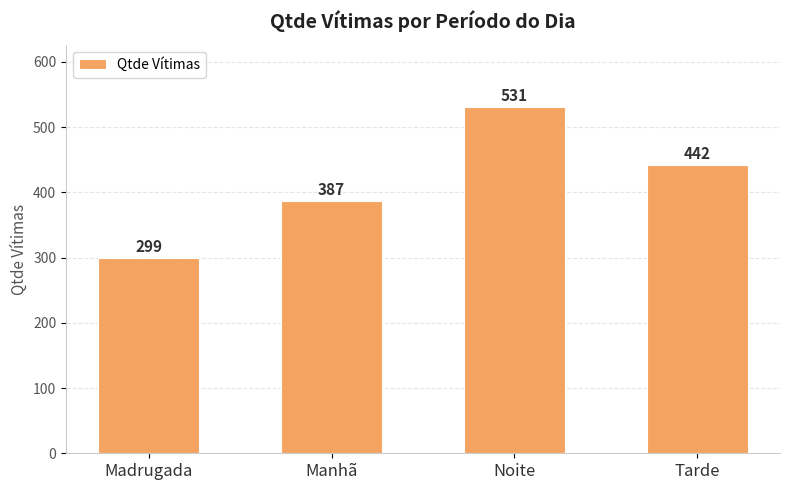

Read the value at Noite.

531